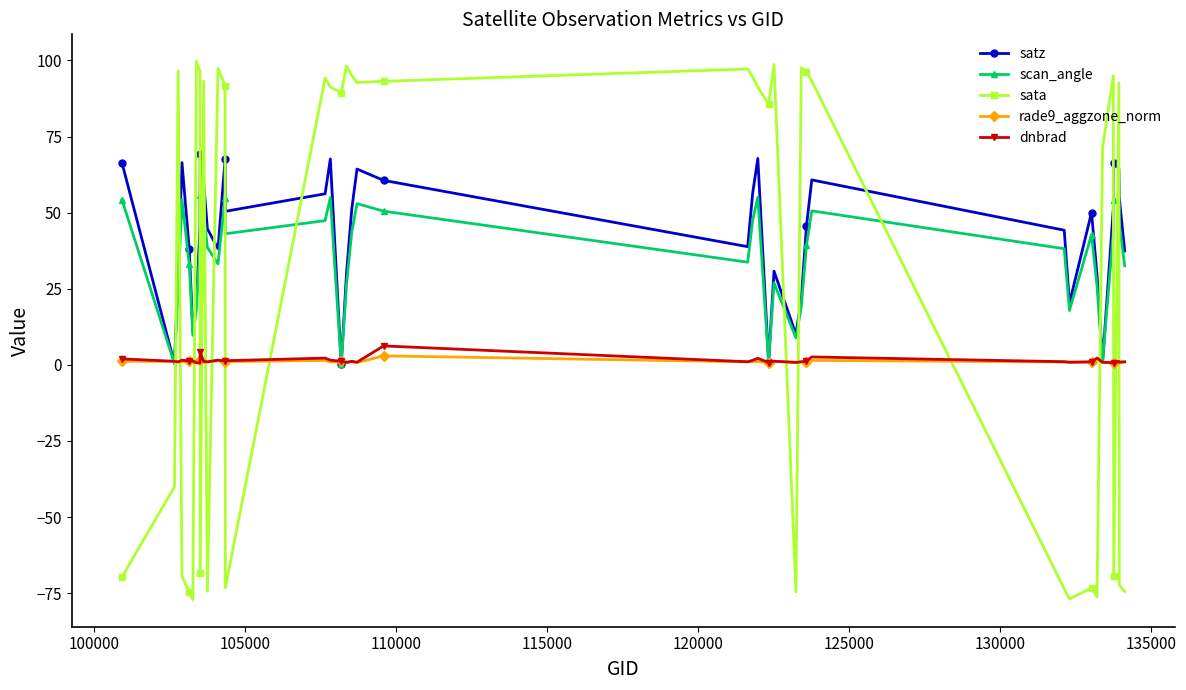

True or false: dnbrad has more than 1 interior local peaks.

True